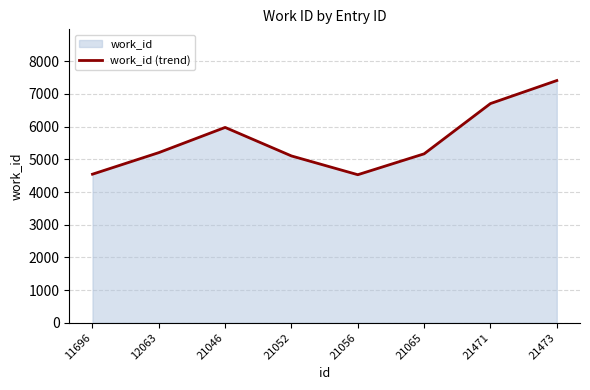

How many points are lower than both their immediate neighbors (excluding endpoints)?

1